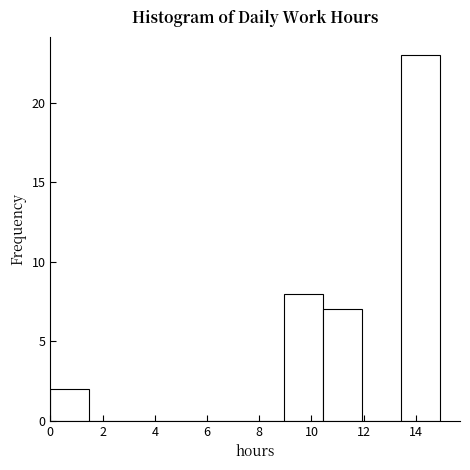

Reading left to right, list every bar in this chart as the range it spans on the x-axis followed by its height. Neither the bar edges nor the heights are printed on the chart, so give them approximately, as read against the axes.

0.0 to 1.4: 2
1.4 to 3.0: 0
3.0 to 4.4: 0
4.4 to 6.0: 0
6.0 to 7.4: 0
7.4 to 9.0: 0
9.0 to 10.4: 8
10.4 to 12.0: 7
12.0 to 13.4: 0
13.4 to 15.0: 23